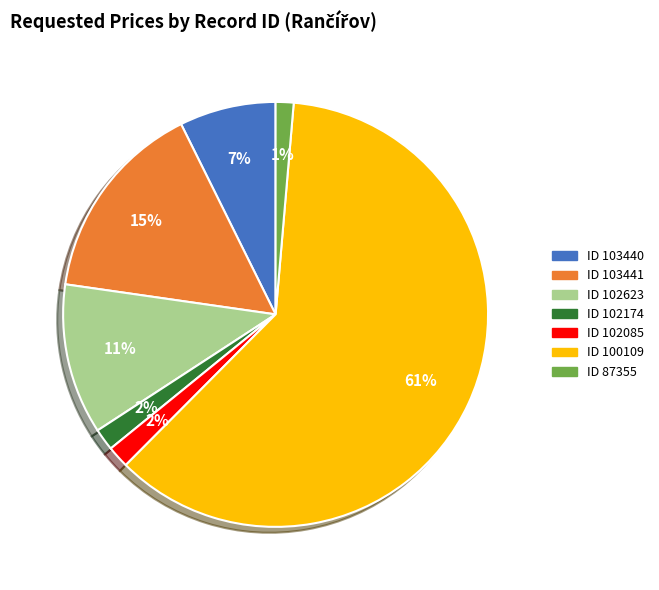

To the nearest percent, what percentage of the pie is ID 102623?

11%